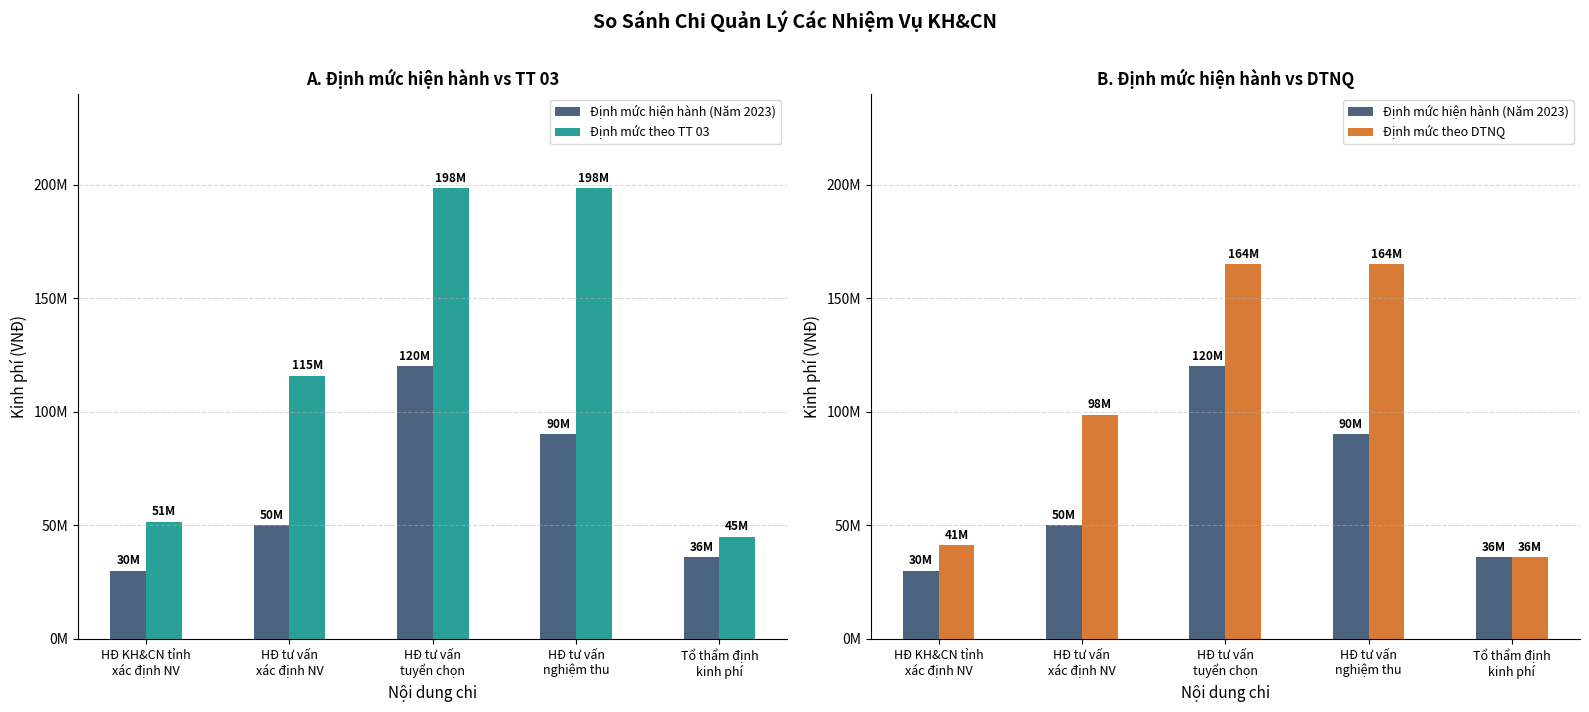

List the labels in order of Định mức theo TT 03 value, smallest first.

Tổ thẩm định
kinh phí, HĐ KH&CN tỉnh
xác định NV, HĐ tư vấn
xác định NV, HĐ tư vấn
tuyển chọn, HĐ tư vấn
nghiệm thu